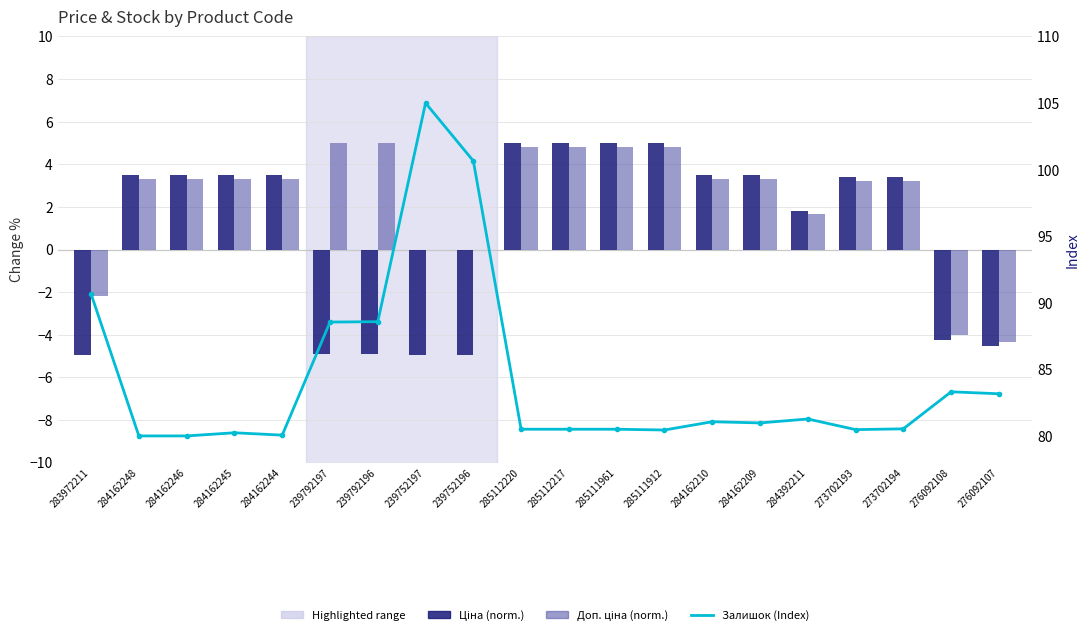

True or false: Доп. ціна (norm.) has a value of 3.3 at 284162248.

True